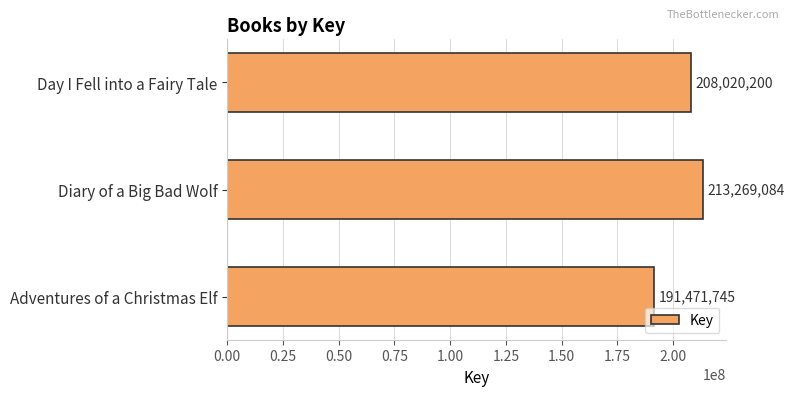

How many distinct data groups are displayed?

1